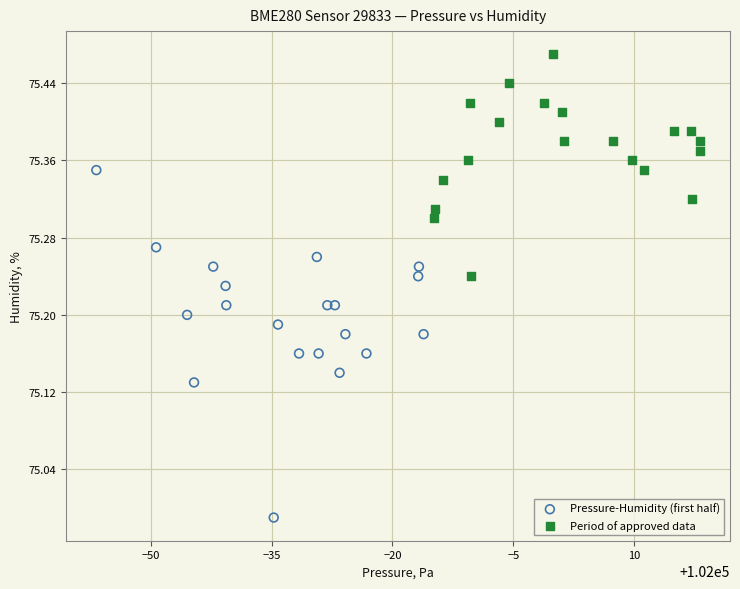

Which series contains the highest Y value?

Period of approved data